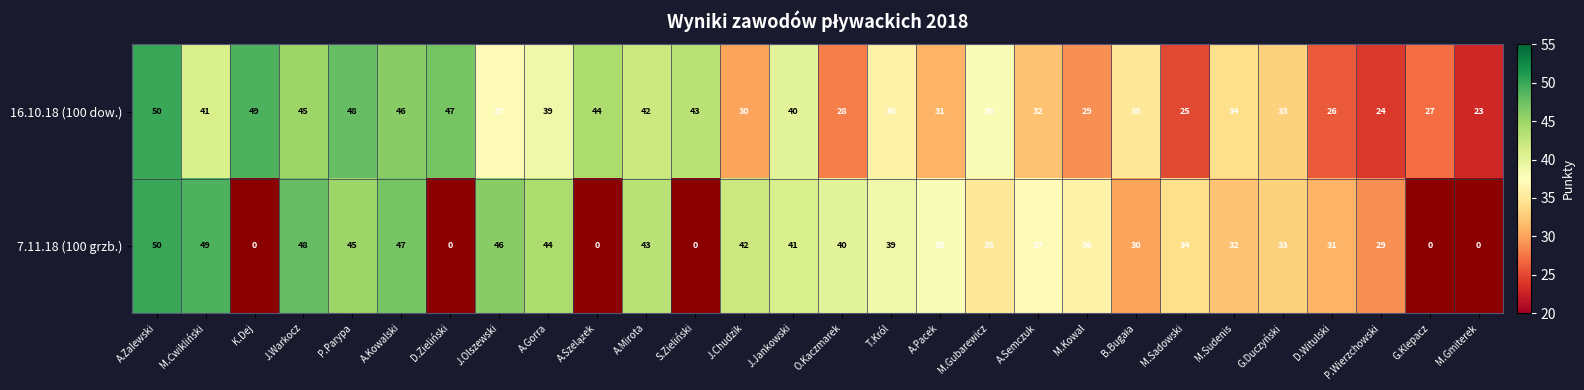

The value of 7.11.18 (100 grzb.) at M.Sudenis is 32. True or false?

True